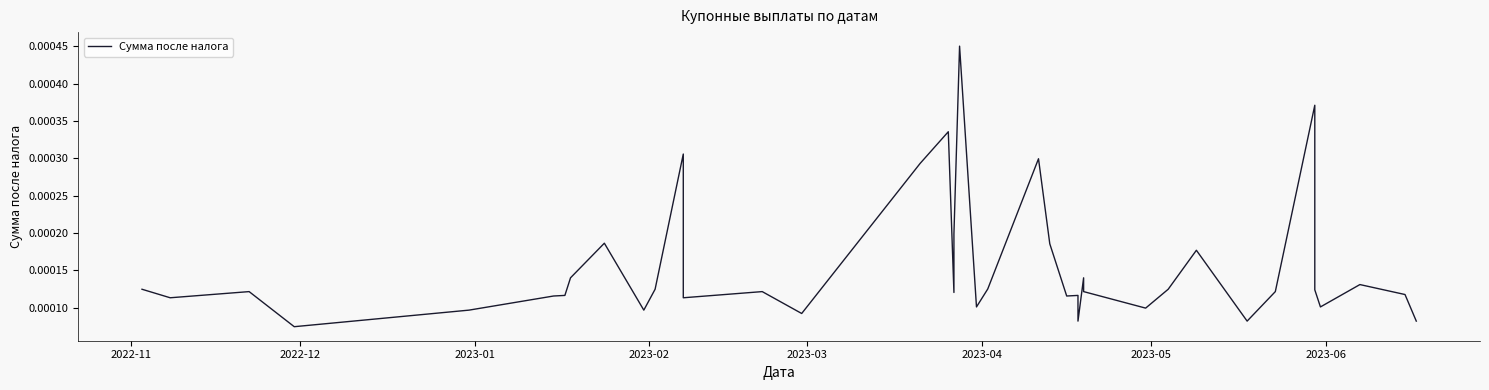

What position from the left is 2023-02?

4